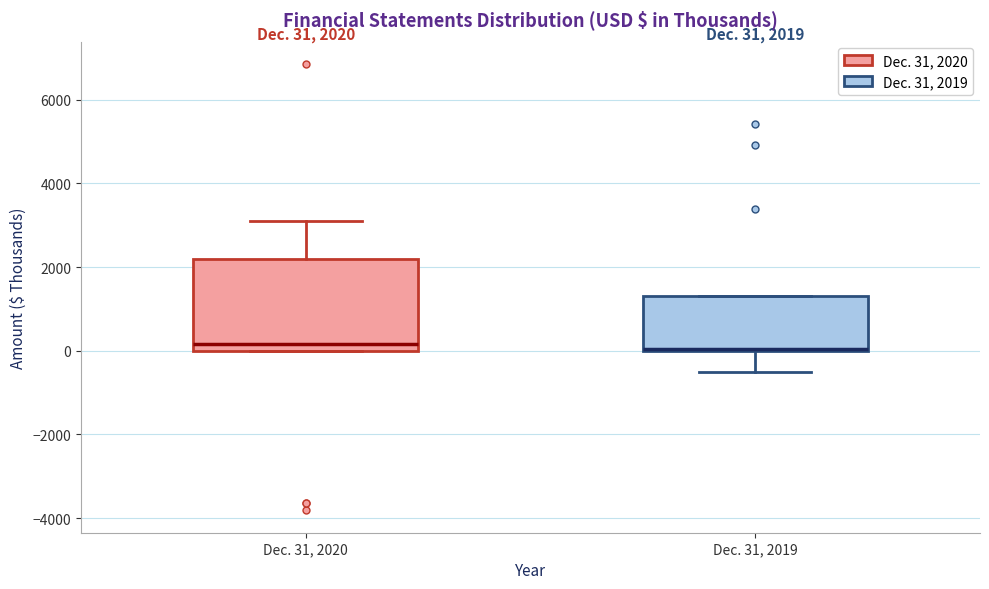

Which box is the tallest, from its lower edge to its upper edge?

Dec. 31, 2020